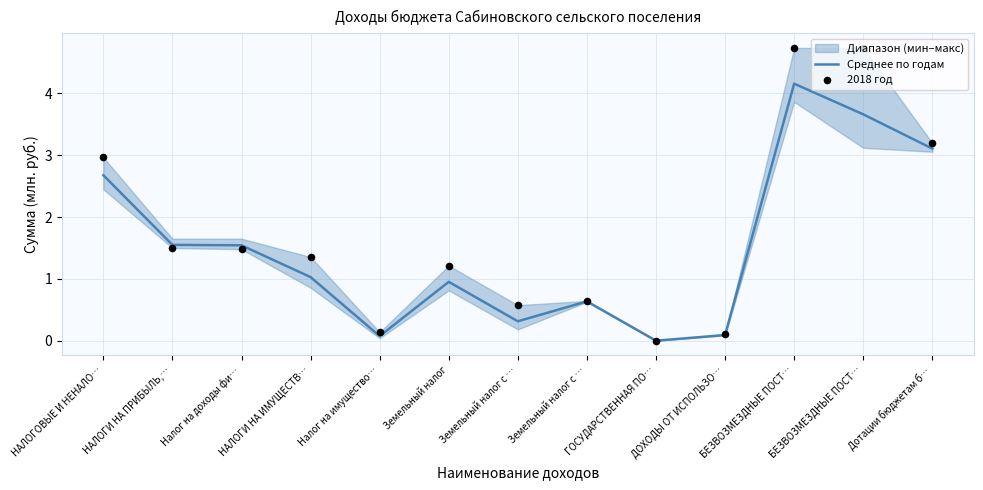

Which series has the largest total across all categories?

2018 год